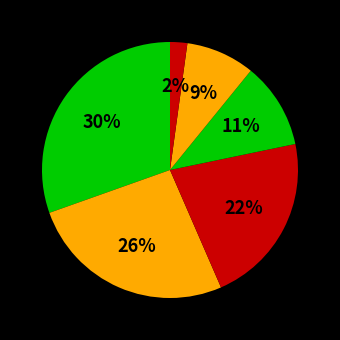

How many segments does this pie chart have?

6